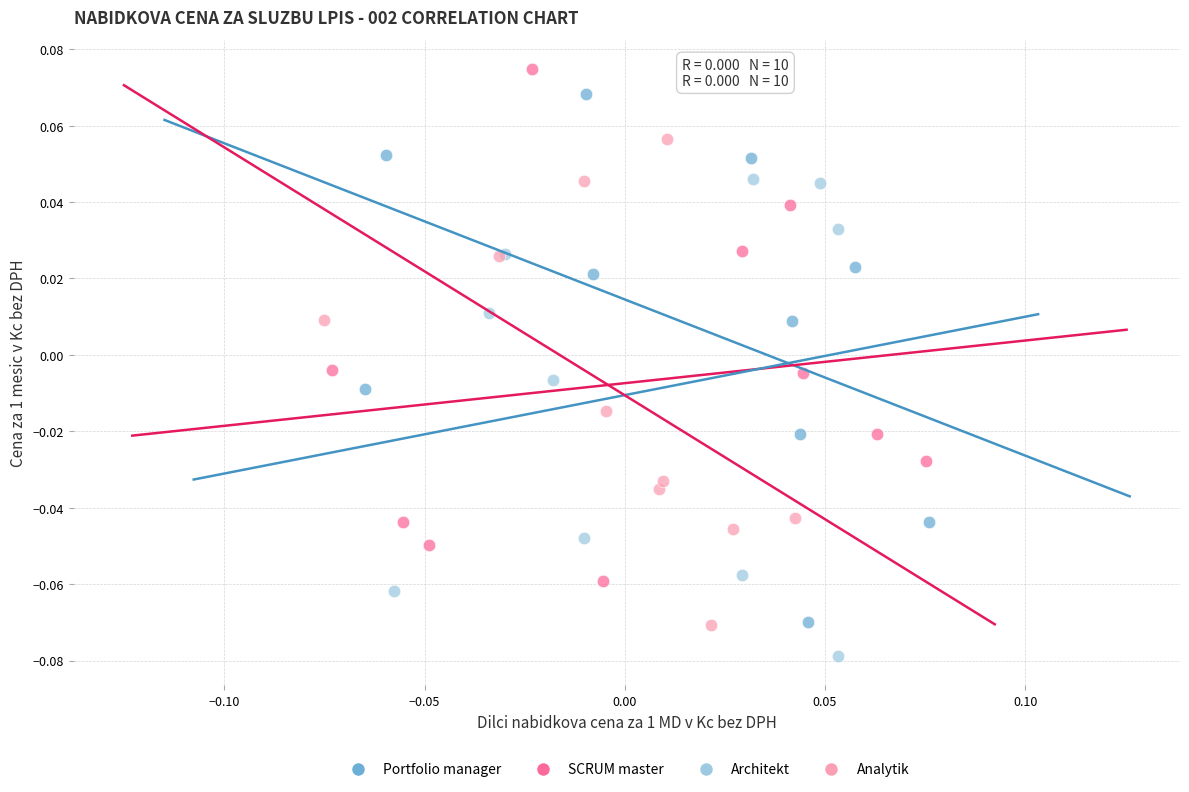

Which series reaches the minimum Y coordinate?

Architekt